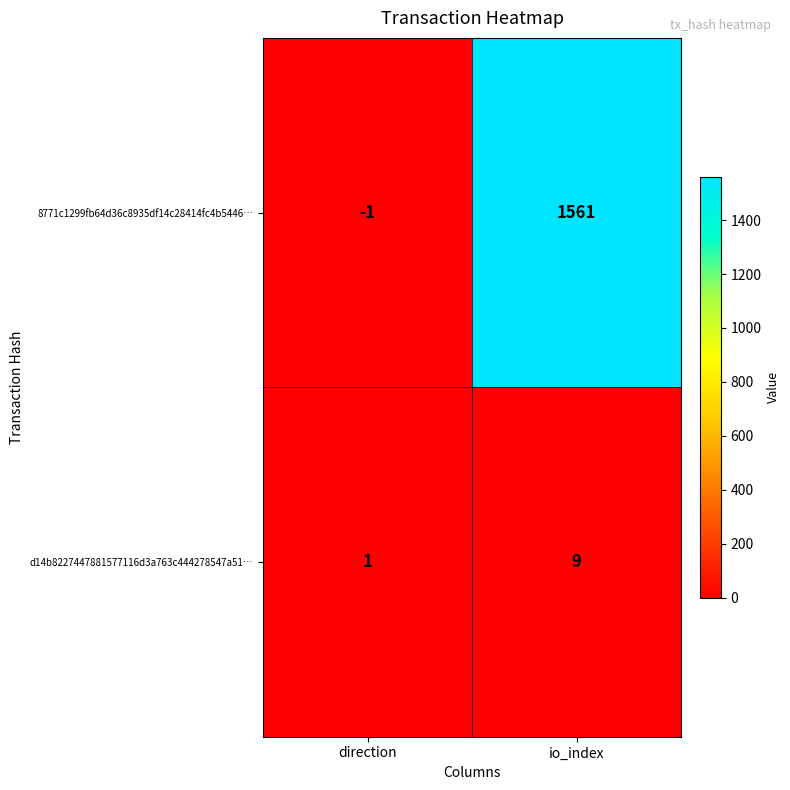

Reading left to right, what are all the values shown in this chart?

8771c1299fb64d36c8935df14c28414fc4b5446…: direction=-1	io_index=1561
d14b8227447881577116d3a763c444278547a51…: direction=1	io_index=9